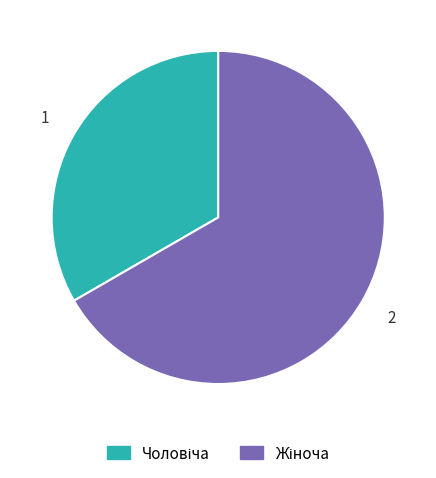

Is there any slice that represents more than half of the pie?

Yes